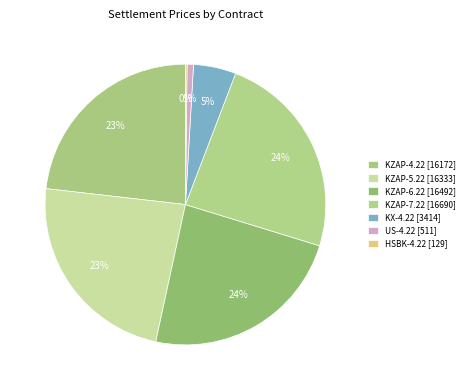

Which slice is the smallest?

HSBK-4.22